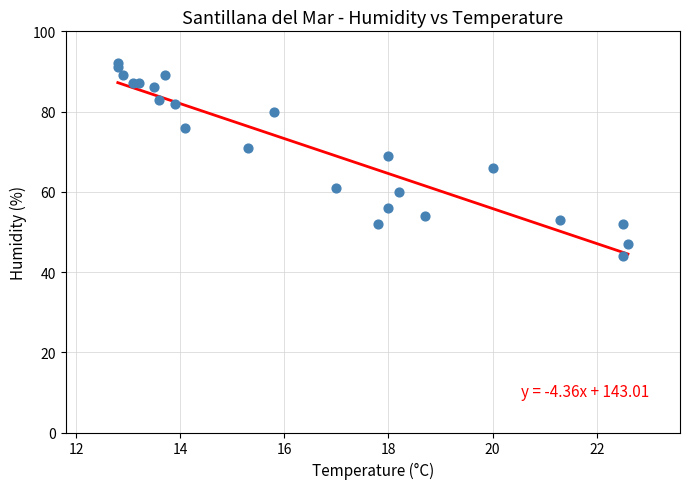

What Y value in the scatter plot is closest to 68?

69